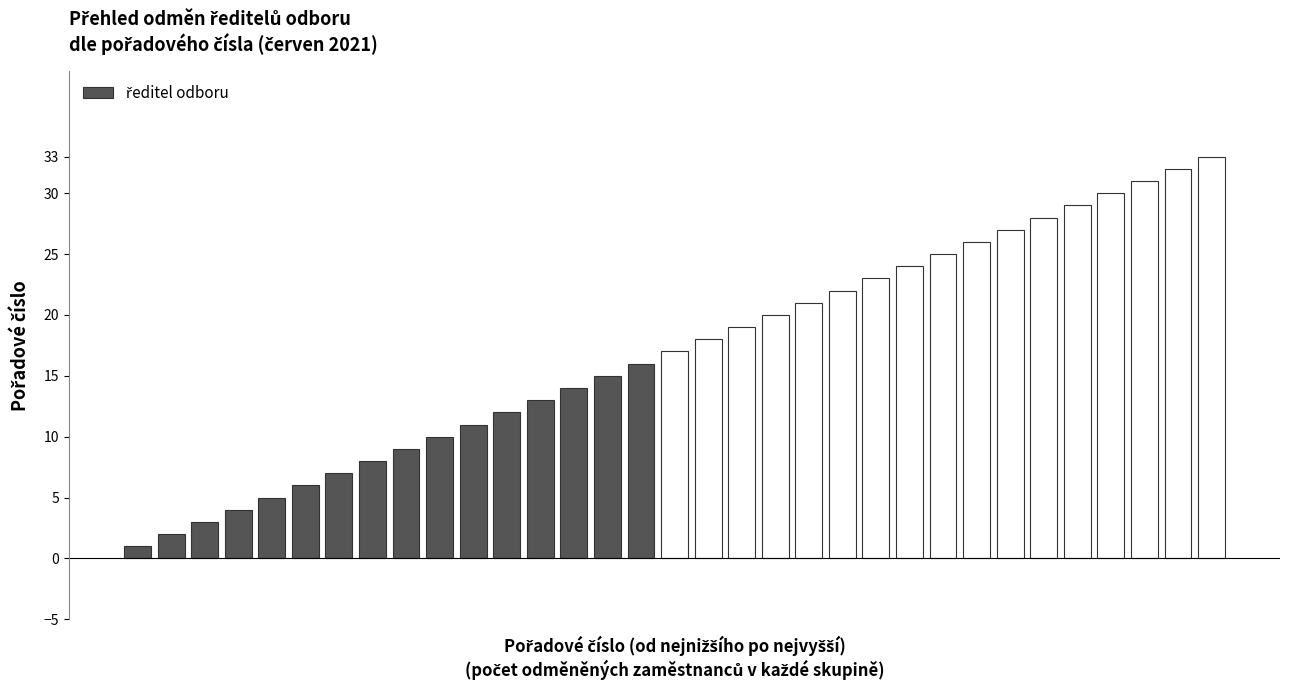

What is the average value?

17